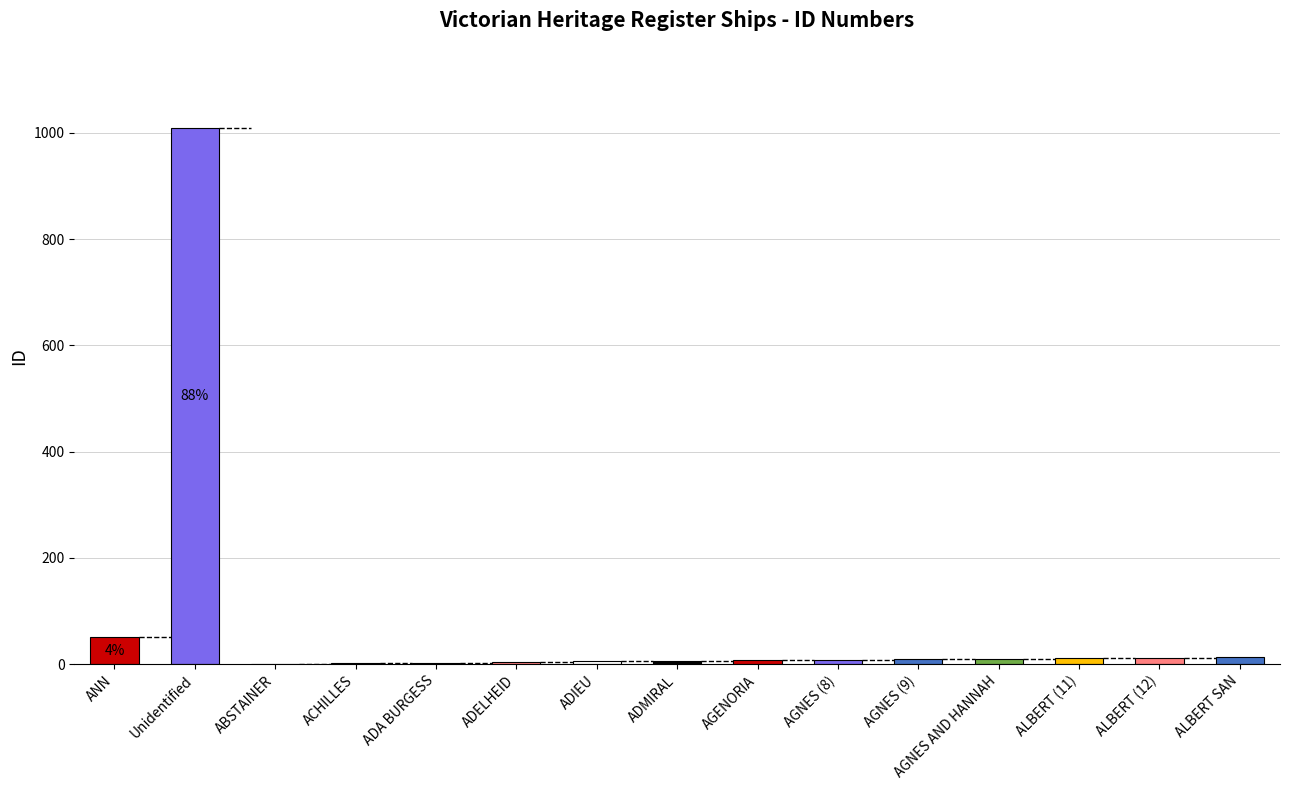

Count the number of categories in the chart.

15